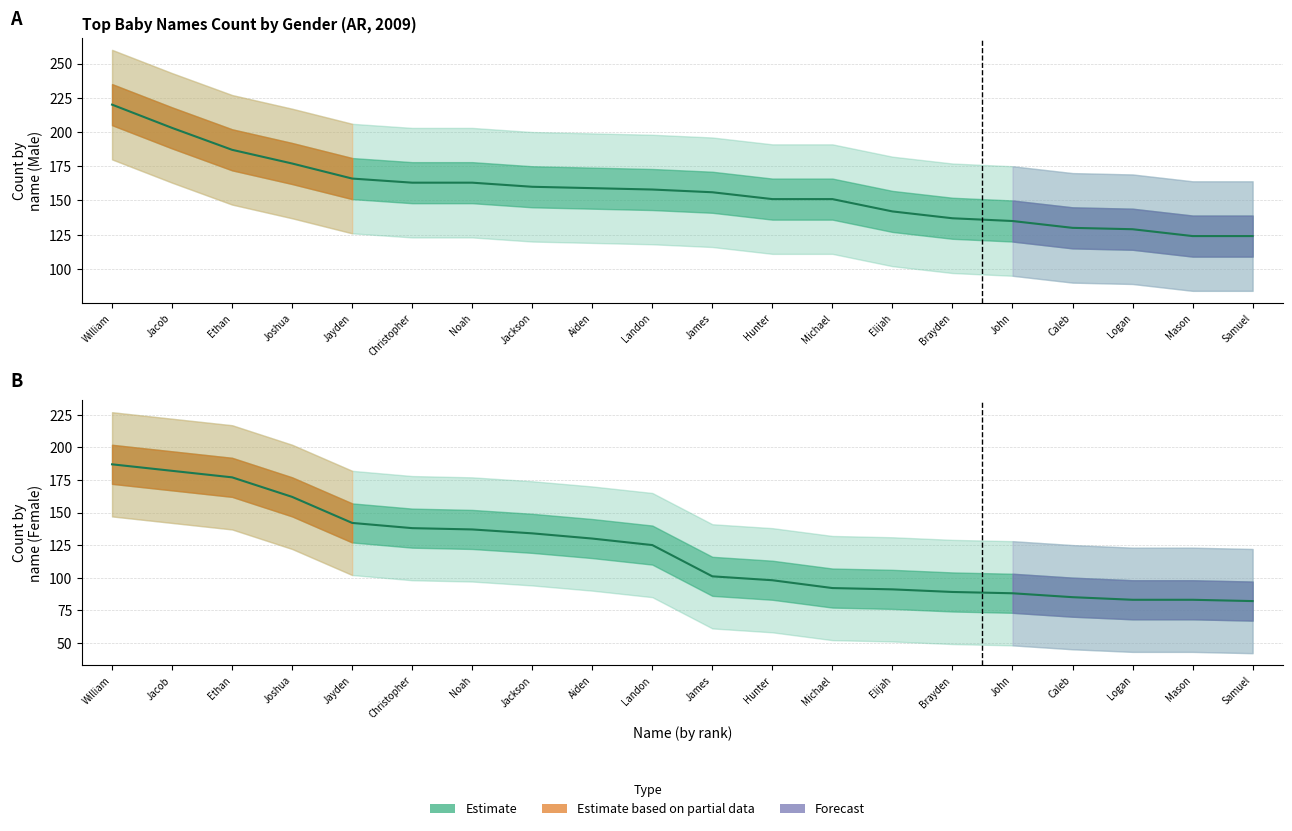

What is the sum of the values at Elijah and Brayden?

180